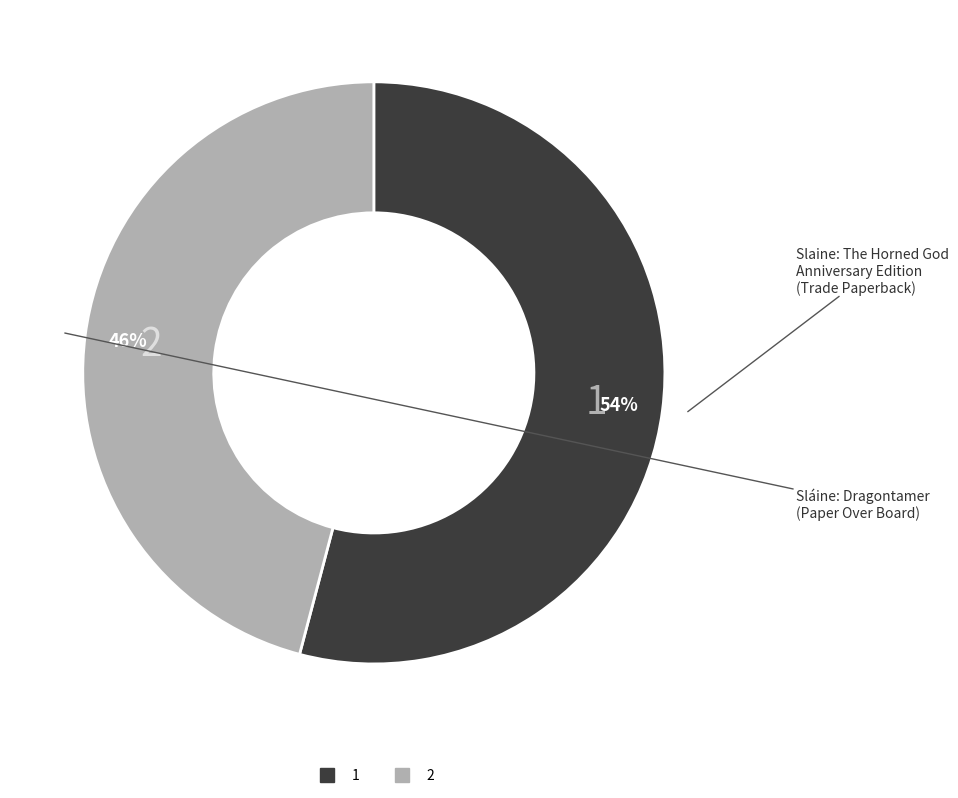

To the nearest percent, what is the combined percentage of 2 and 1?

100%